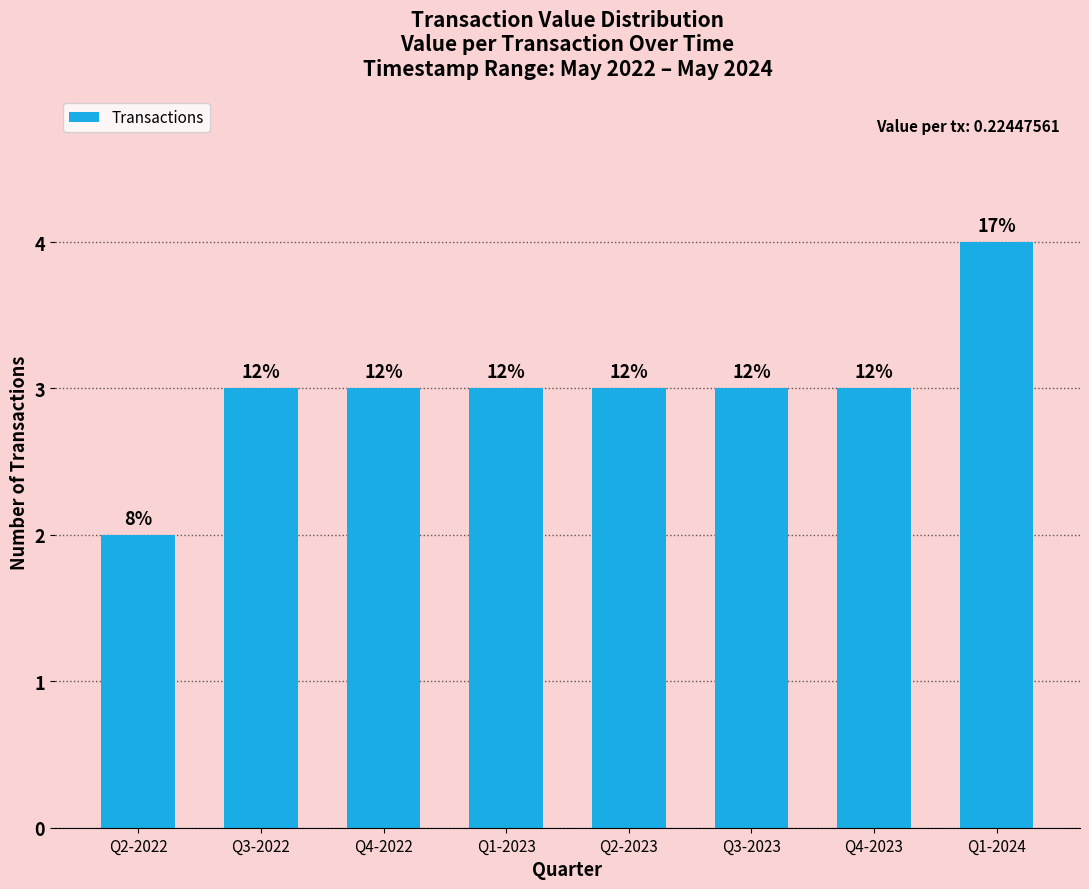

How many values are between 3 and 4?

7